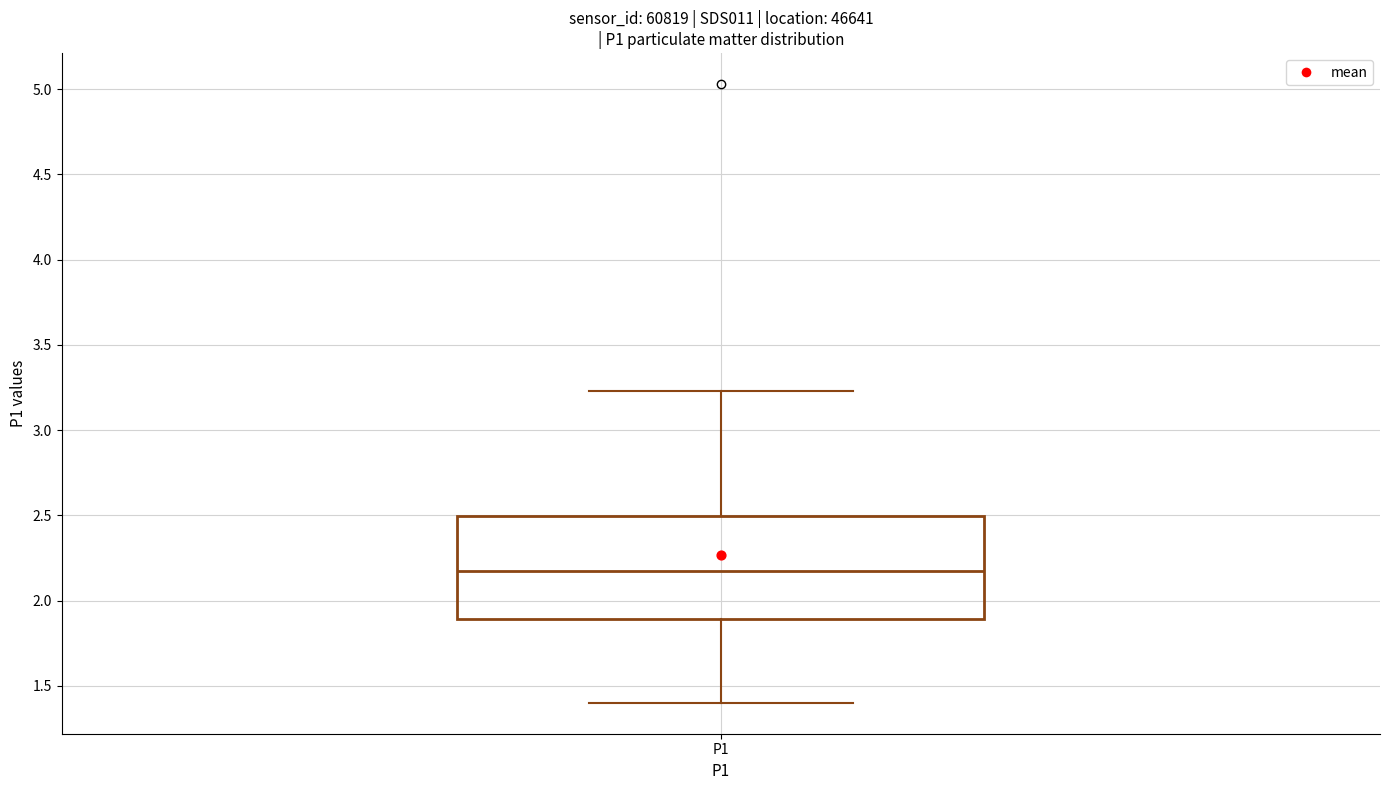

Transcribe this box plot: give where the median line is, the range the box spans, and where the two whiskers end, as read against the y-axis. The values are not printed on the chart, so give them approximately, as read against the axis.

median 2.20, box 1.90 to 2.50, whiskers 1.40 to 3.25